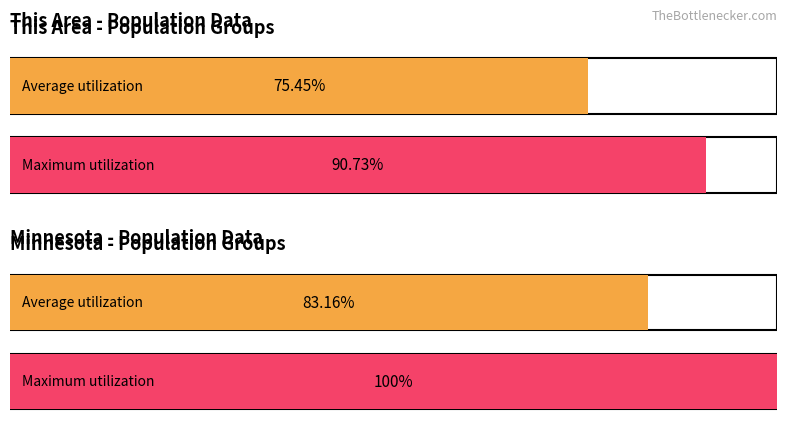

True or false: National has a value of 1875063 at American Indian and Alaska Native.

False